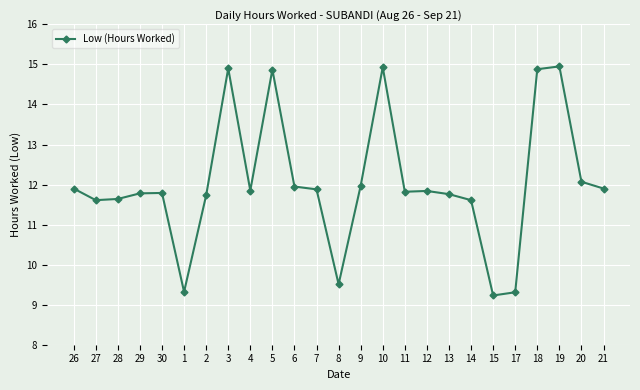

True or false: there are more than 0 points higher than both neighbors.

True